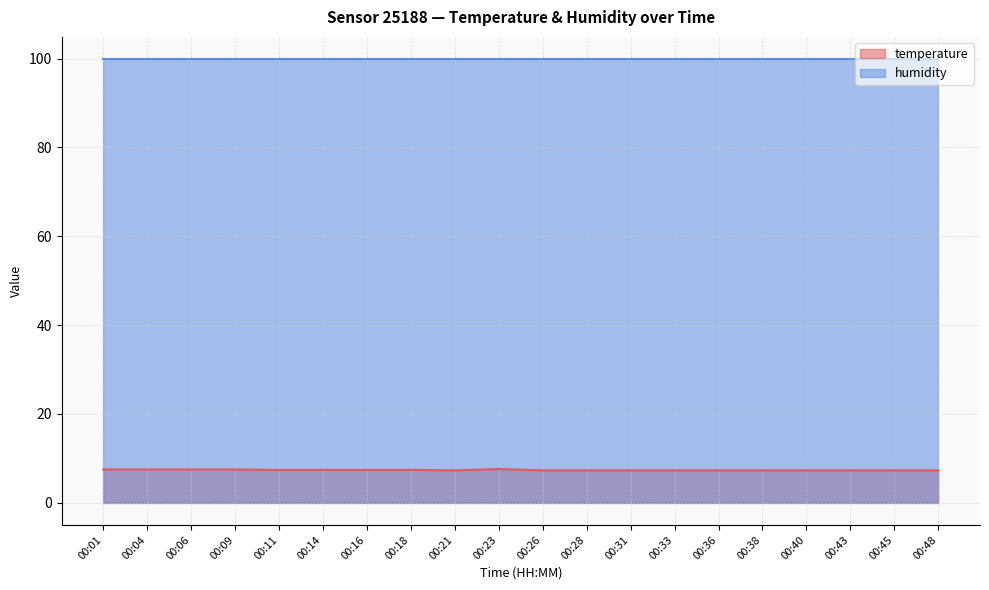

What is the maximum value shown in the chart?

99.9